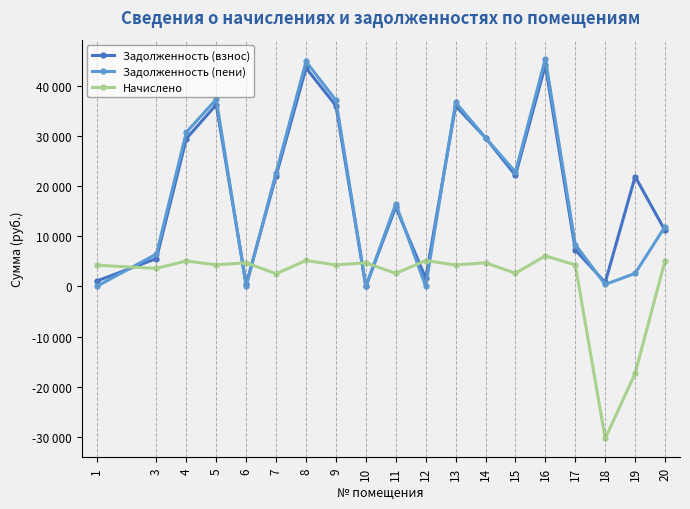

Does the chart have visible grid lines?

No